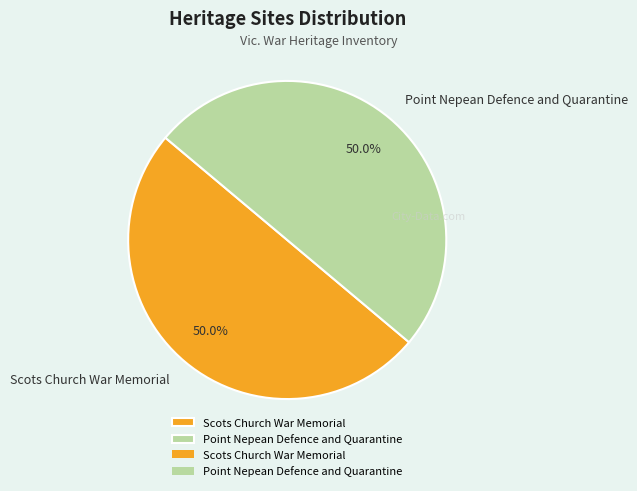

To the nearest percent, what percentage of the pie is Scots Church War Memorial?

50%